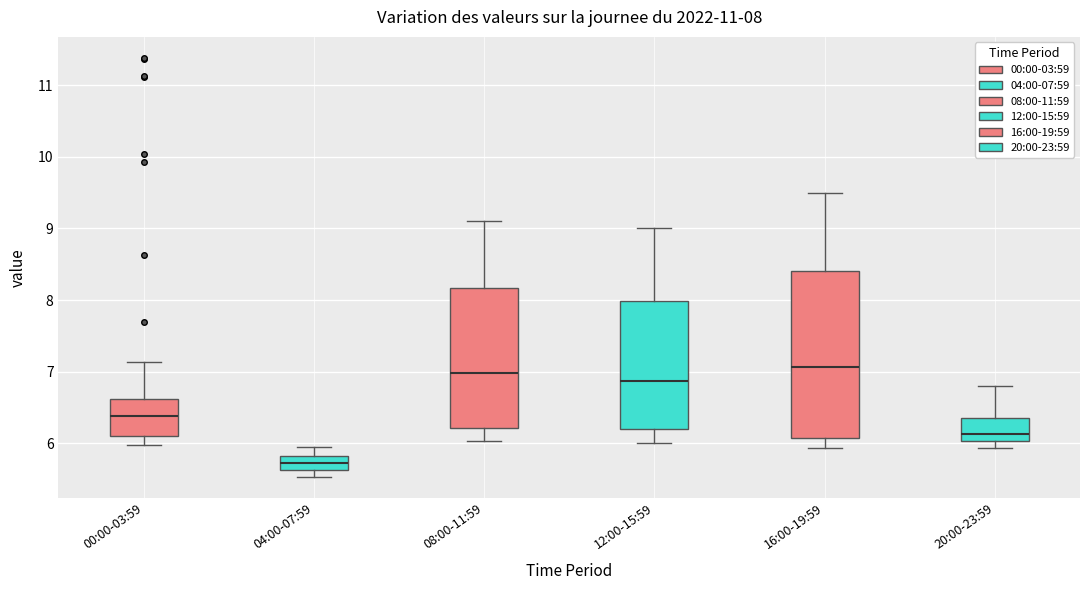

Comparing the boxes themselves (not the whiskers), which one is the tallest?

16:00-19:59